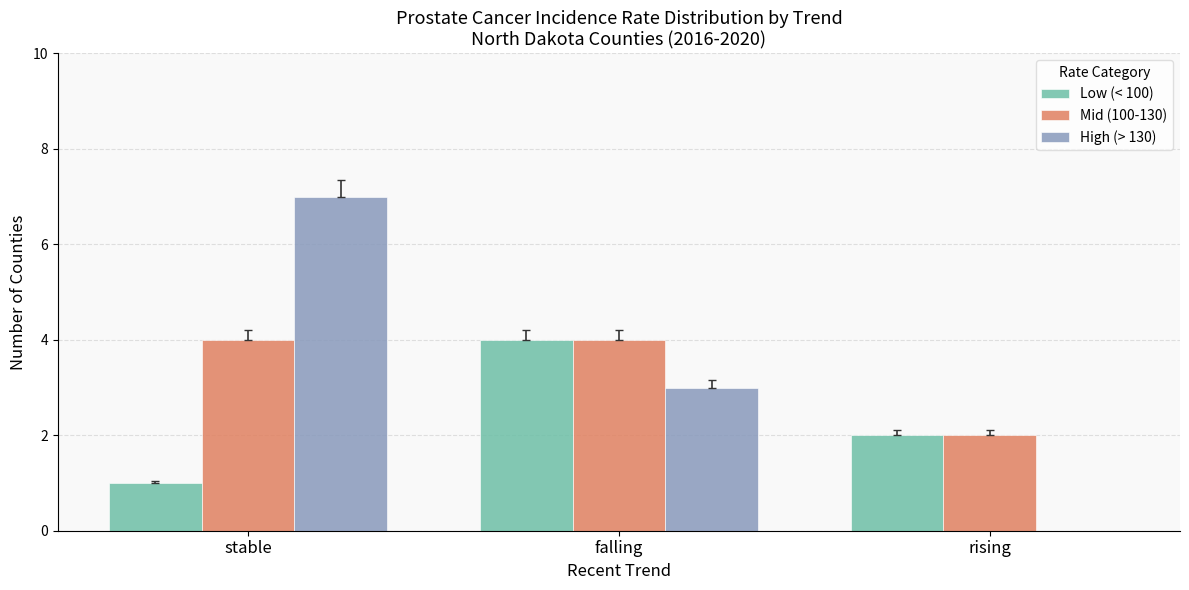

At which category is the sum across all series the highest?

stable